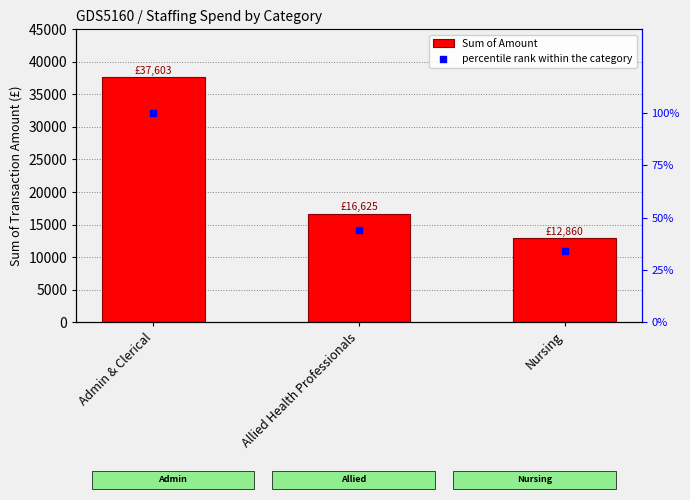

Which series reaches the maximum Y coordinate?

Sum of Amount